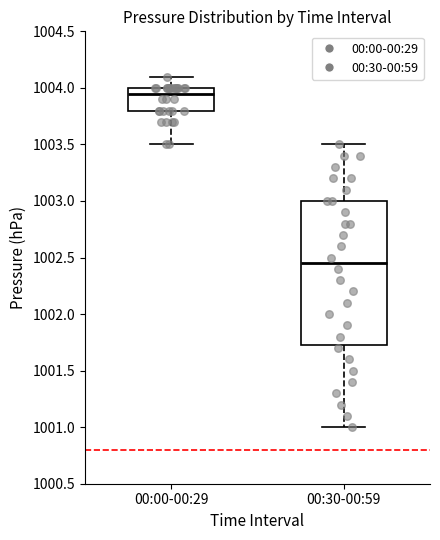

Reading left to right, read every box against the y-axis: the position of its median line, the range the box covers, and the ends of its whiskers. The values are not printed on the chart, so give them approximately, as read against the axis.

00:00-00:29: median 1003.95, box 1003.80 to 1004.00, whiskers 1003.50 to 1004.10
00:30-00:59: median 1002.45, box 1001.75 to 1003.00, whiskers 1001.00 to 1003.50